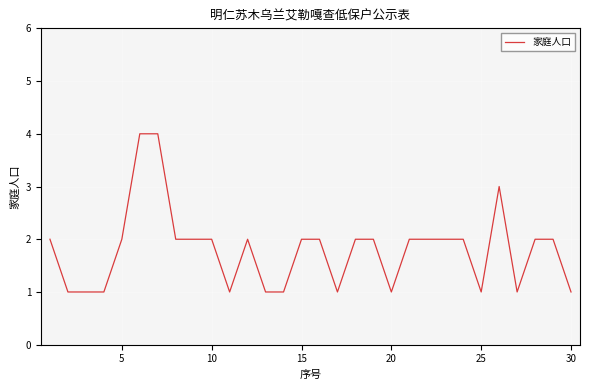

What is the maximum value shown in the chart?

4